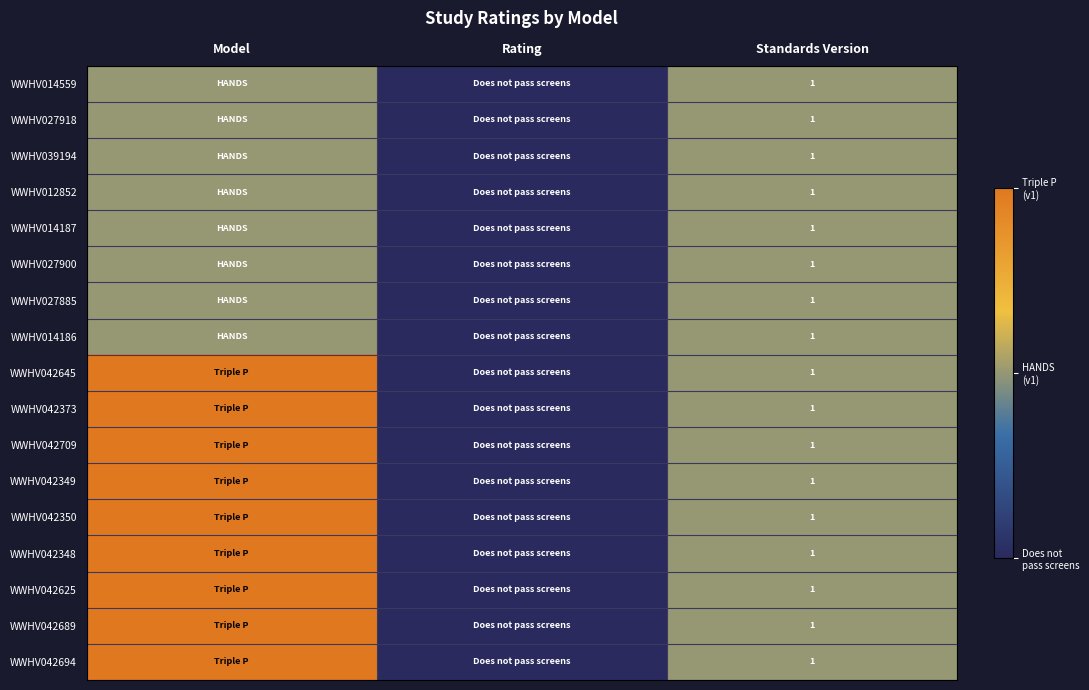

What is the total value across all series at Standards Version?

17